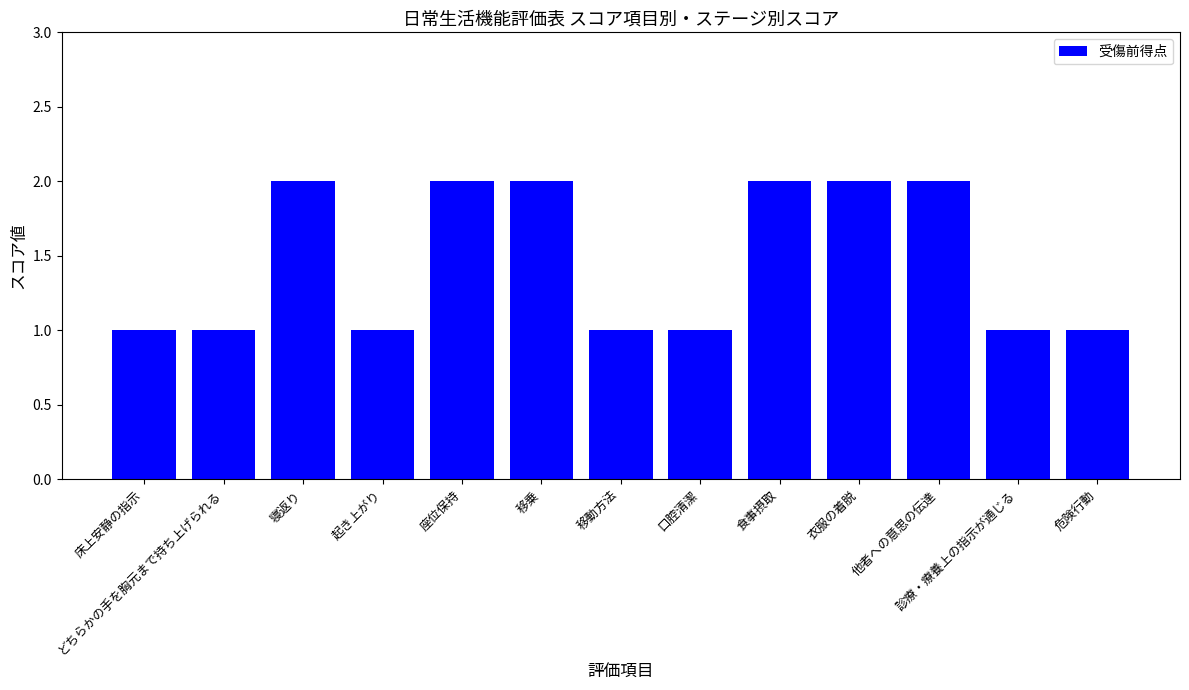

What is the difference between the values at 診療・療養上の指示が通じる and 座位保持?

1